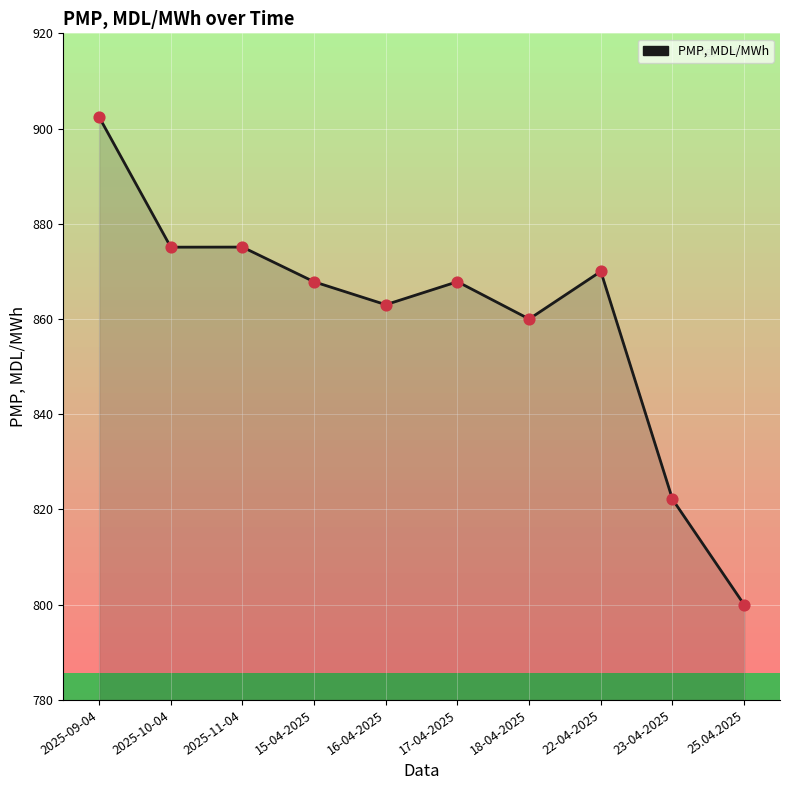

What is the change in value from 16-04-2025 to 17-04-2025?

+4.8